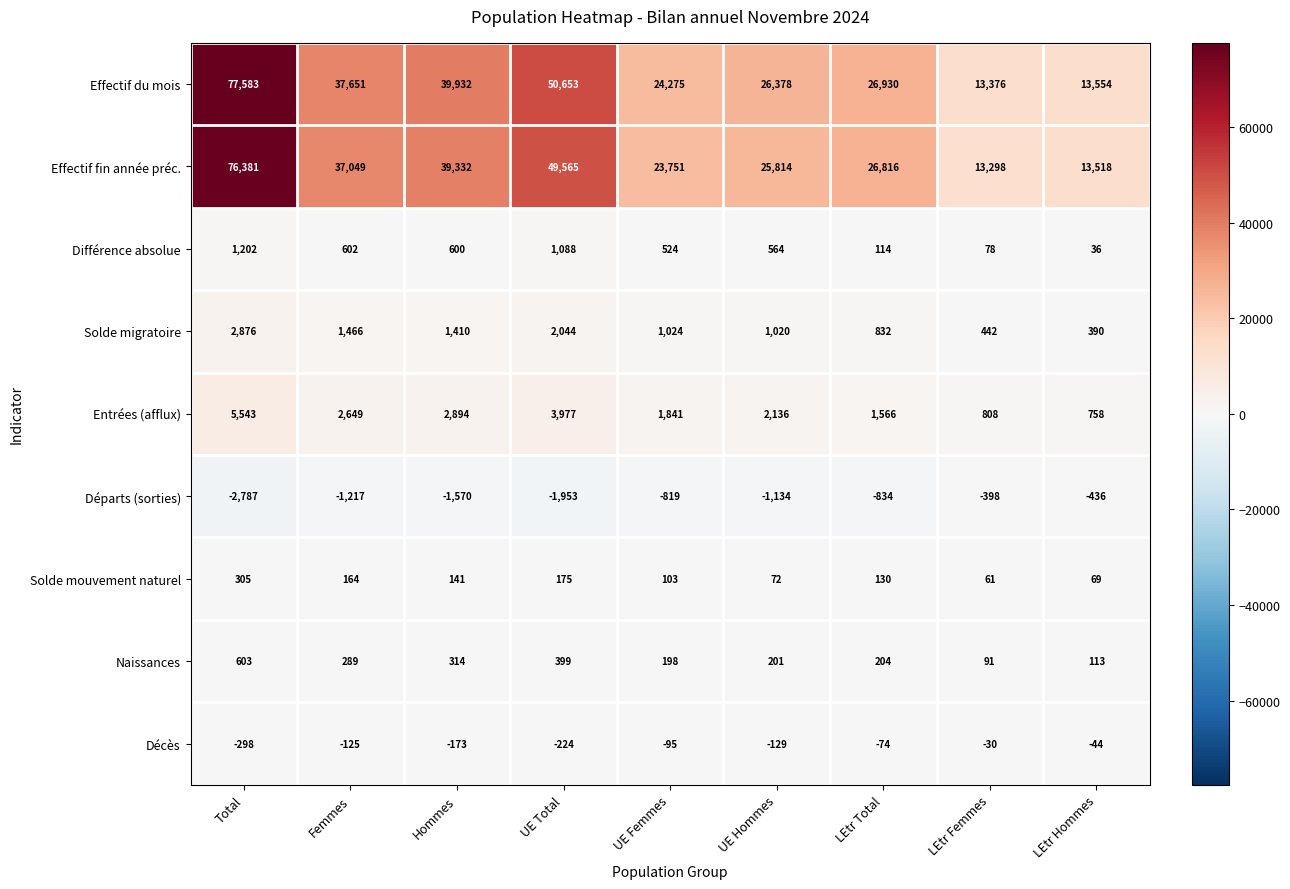

How many series are shown in this chart?

9